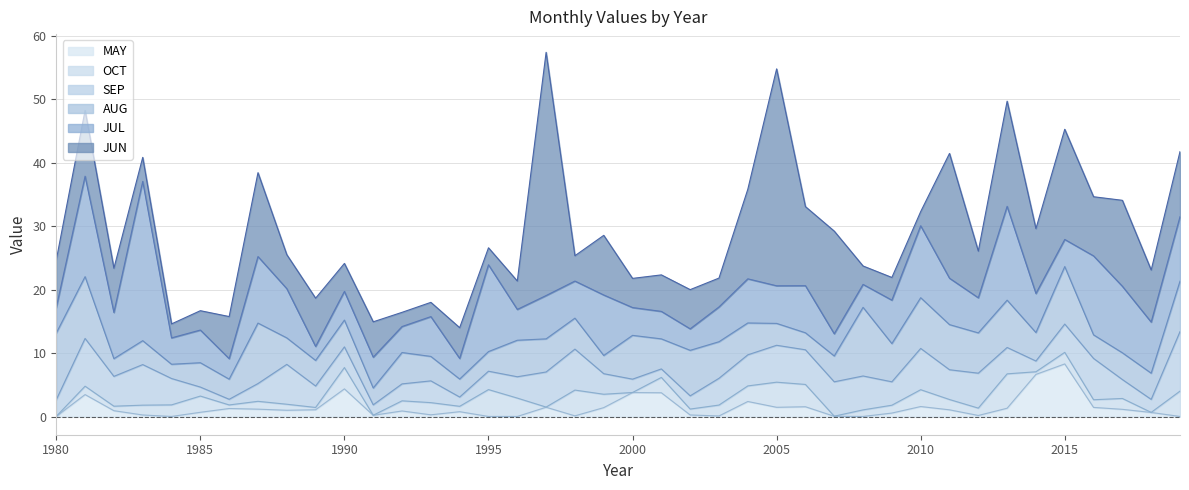

At which category does AUG reach its first local peak?

1983